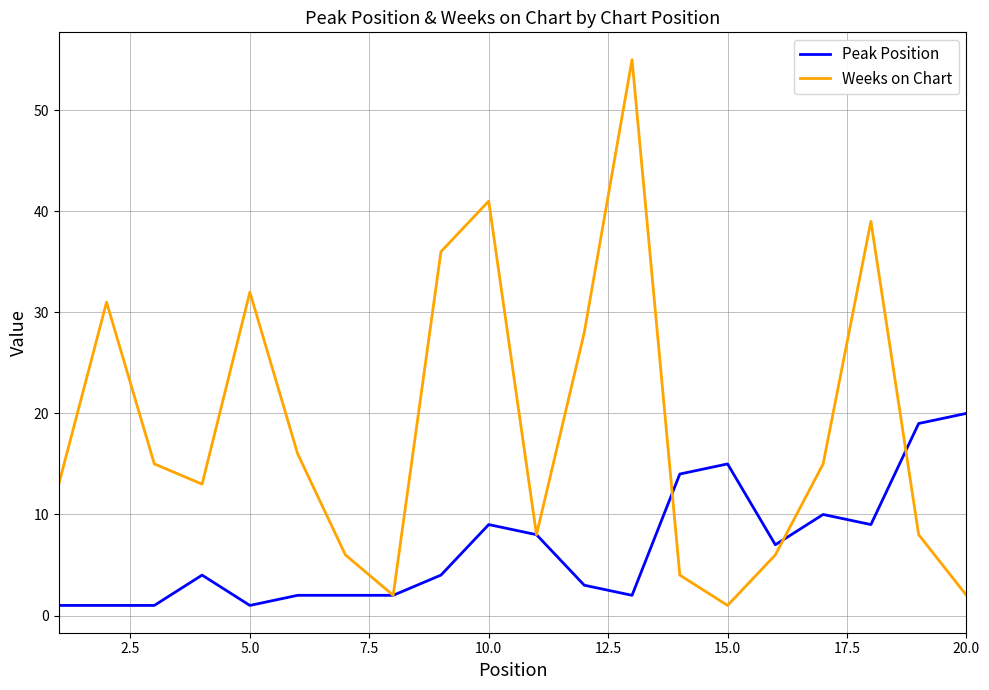

List the series in order of their overall mean, lowest first.

Peak Position, Weeks on Chart